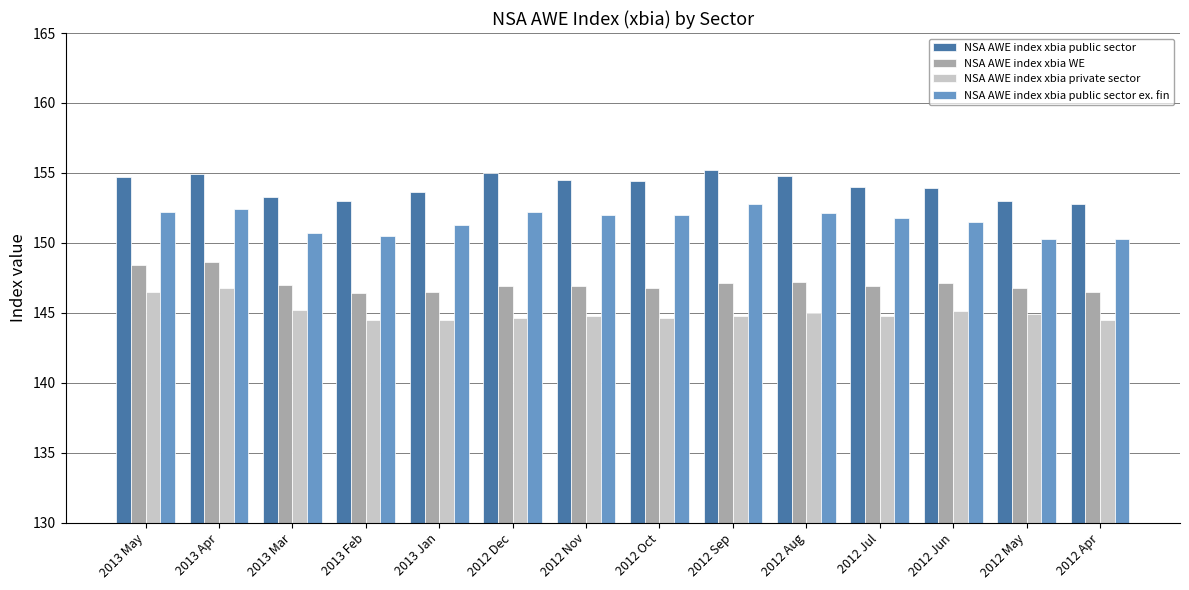

What is the highest value of the NSA AWE index xbia public sector ex. fin series?

152.8